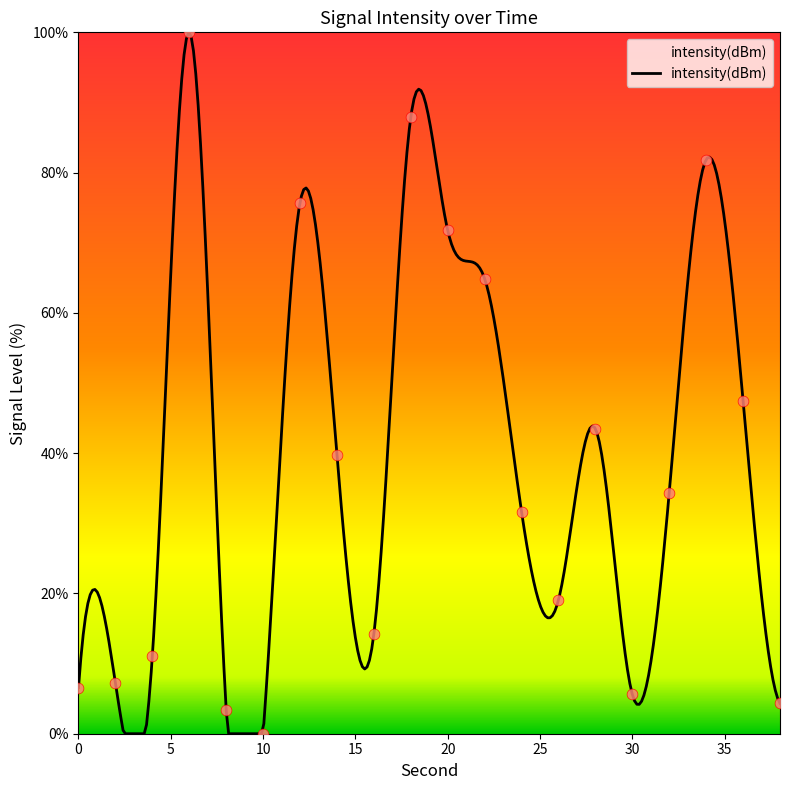

Between 38 and 24, which is larger?

24